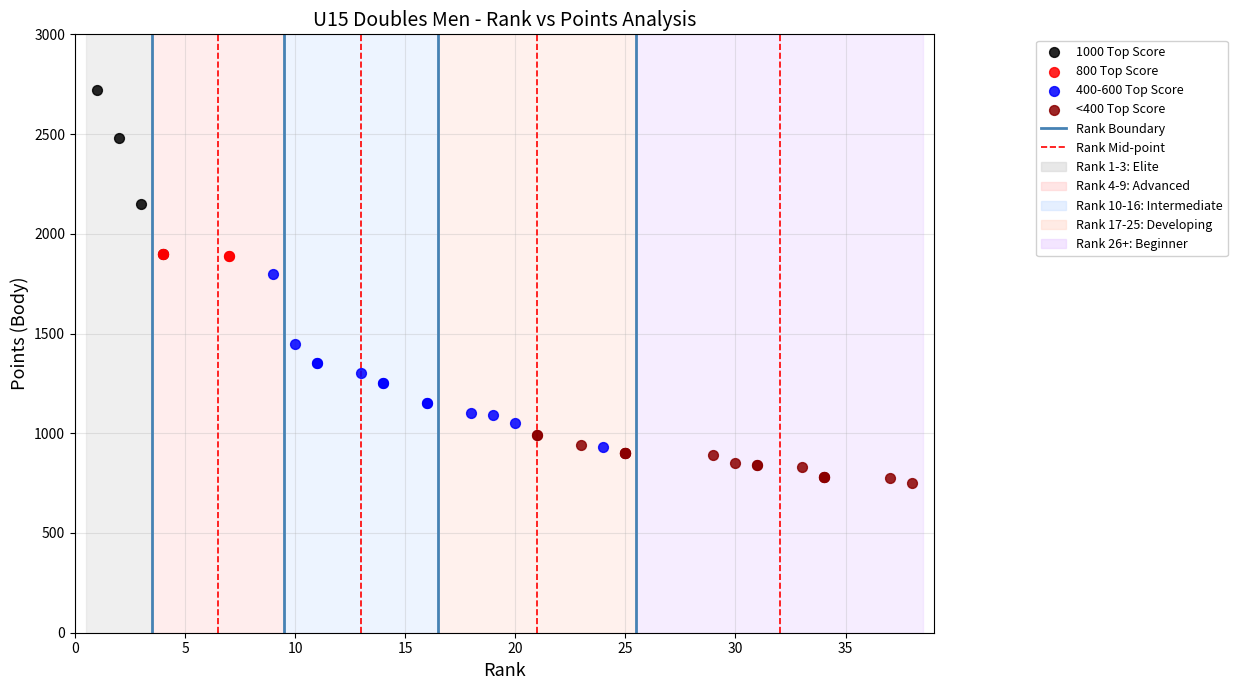

Which series reaches the minimum Y coordinate?

<400 Top Score